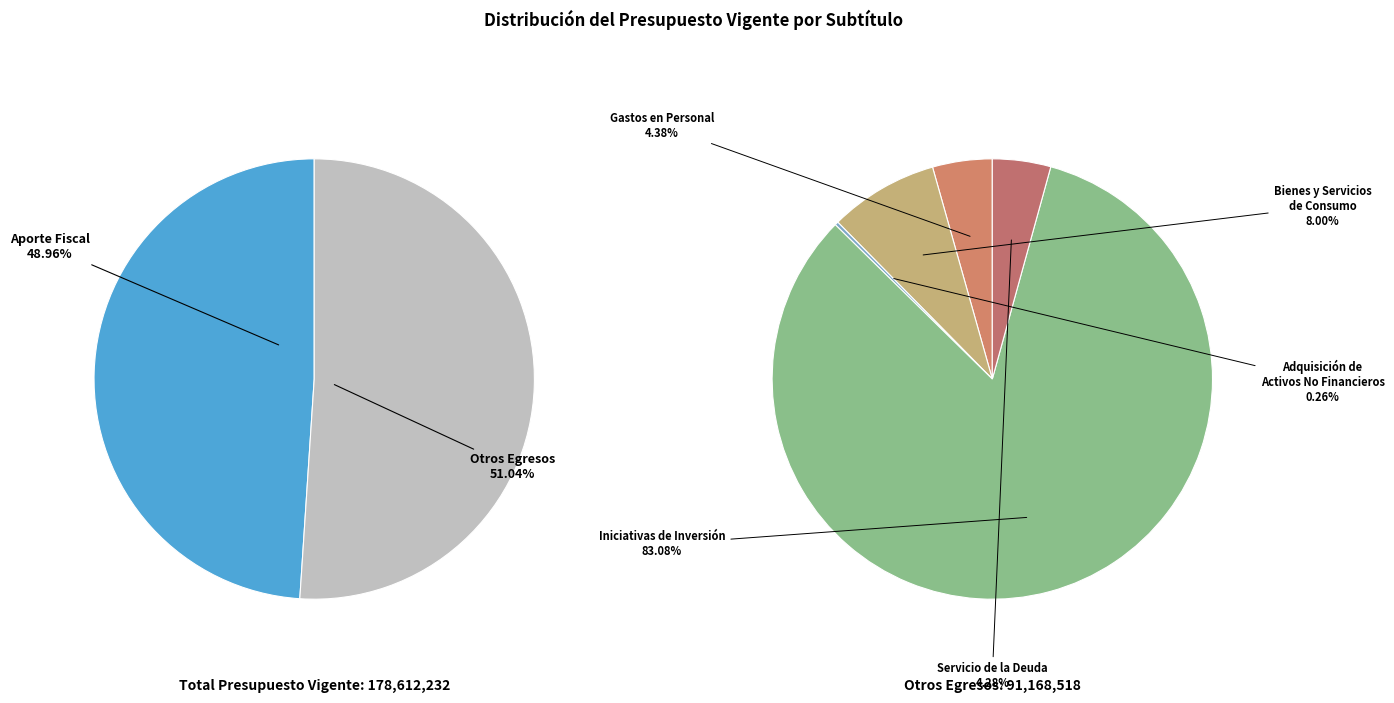

Is INICIATIVAS DE INVERSIÓN the majority of the pie?

No